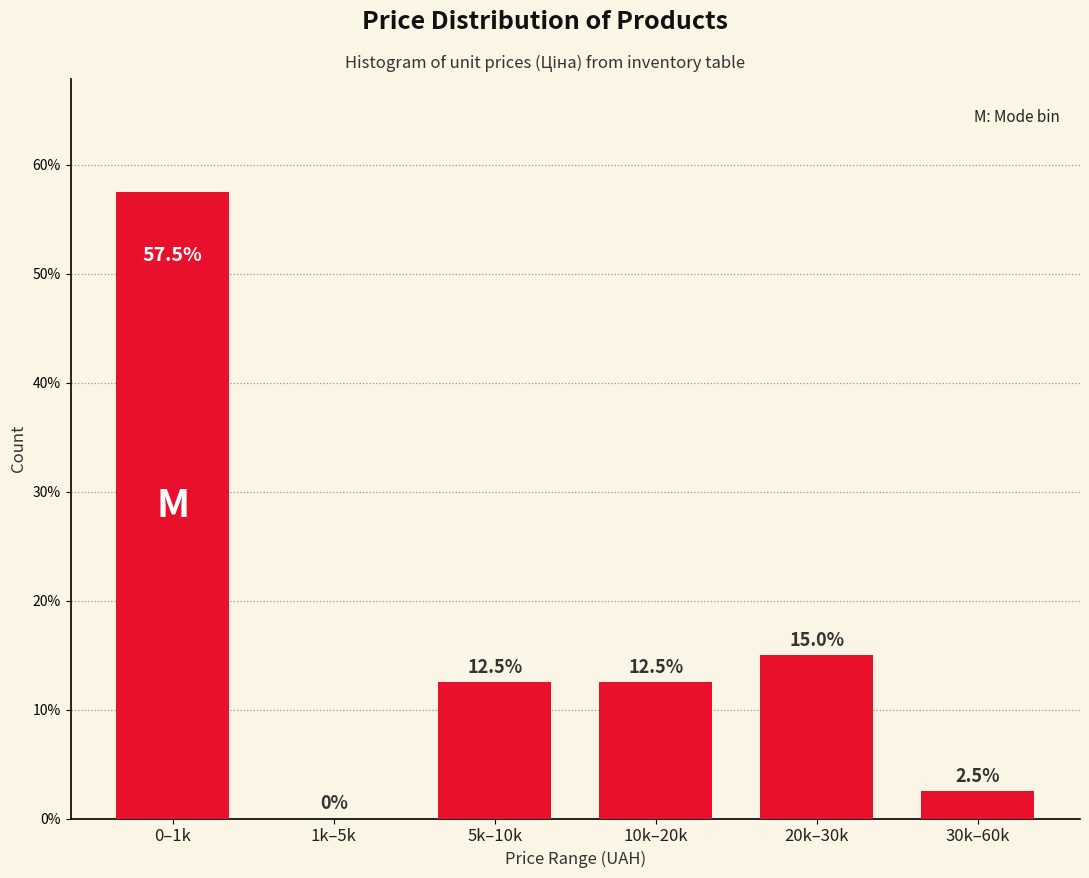

Reading left to right, transcribe all the data shown in this chart.

0–1k=57.5	1k–5k=0.0	5k–10k=12.5	10k–20k=12.5	20k–30k=15.0	30k–60k=2.5